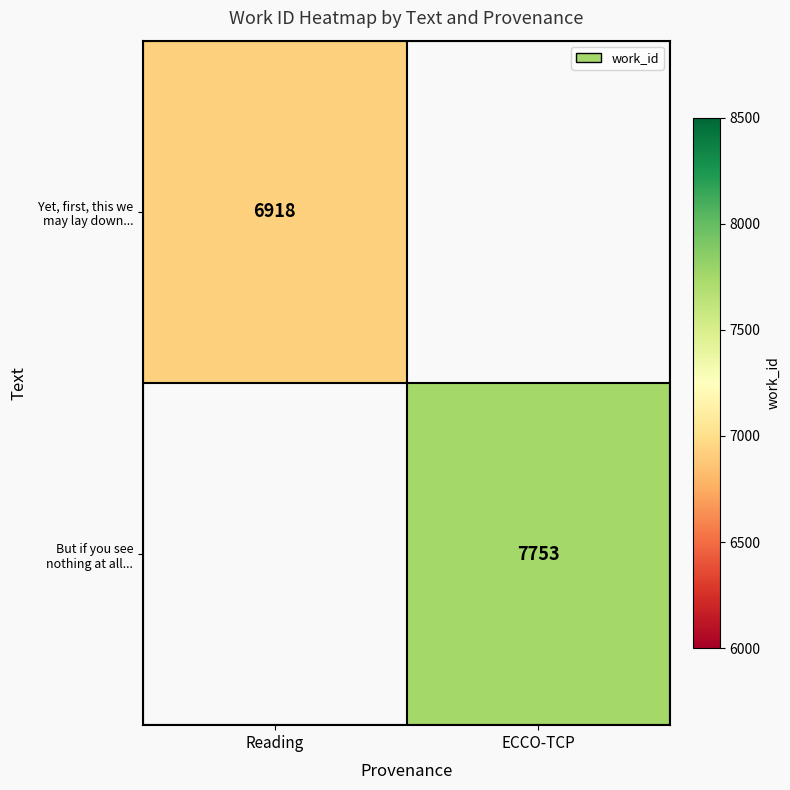

How many series are shown in this chart?

2